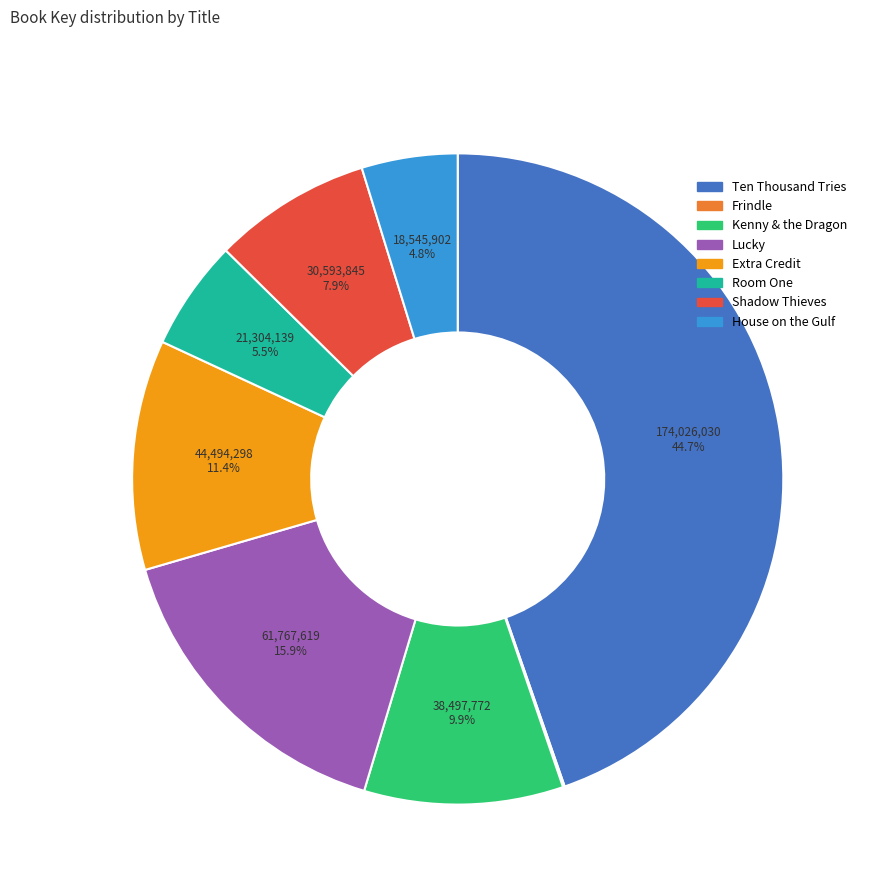

Which slice is the largest?

Ten Thousand Tries